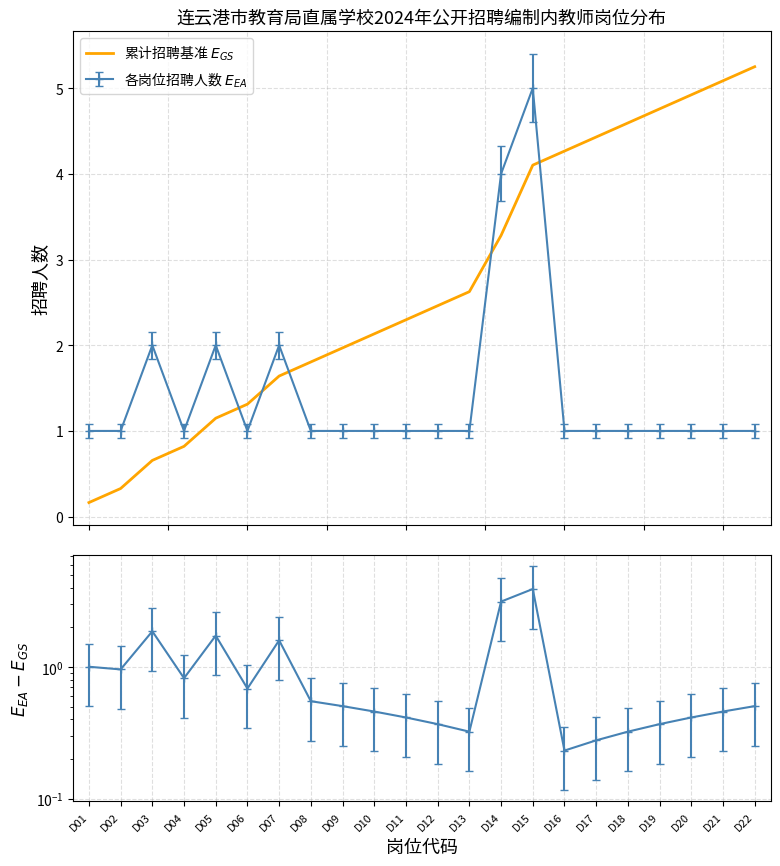

How many data points are above 2?

13